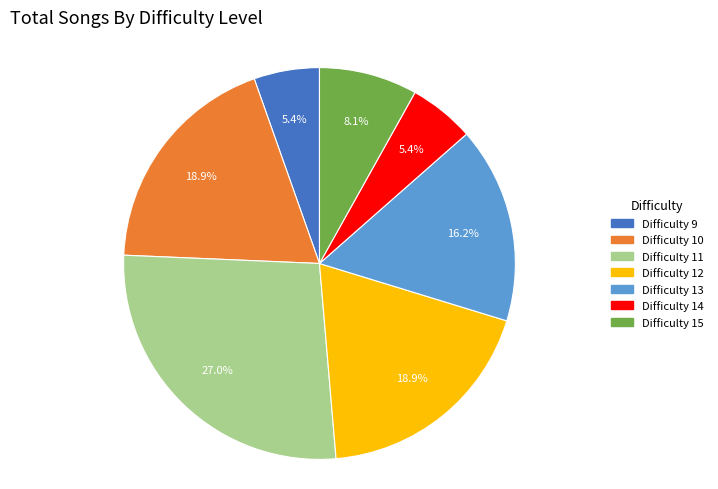

Is there any slice that represents more than half of the pie?

No